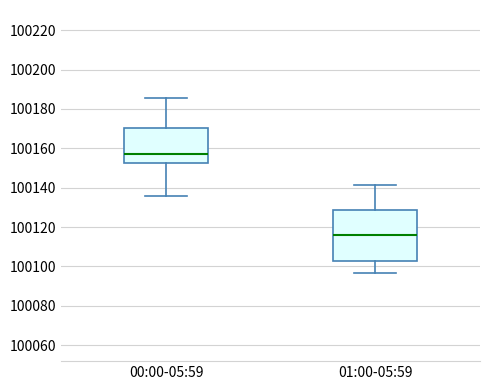

Reading left to right, read every box against the y-axis: the position of its median line, the range the box covers, and the ends of its whiskers. The values are not printed on the chart, so give them approximately, as read against the axis.

00:00-05:59: median 100158, box 100152 to 100170, whiskers 100136 to 100186
01:00-05:59: median 100116, box 100102 to 100128, whiskers 100096 to 100142